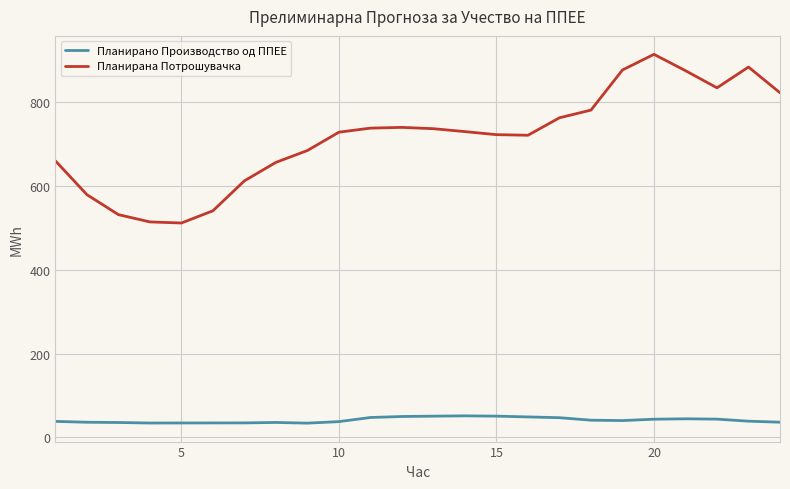

True or false: Планирано Производство од ППЕЕ and Планирана Потрошувачка intersect in this chart.

False